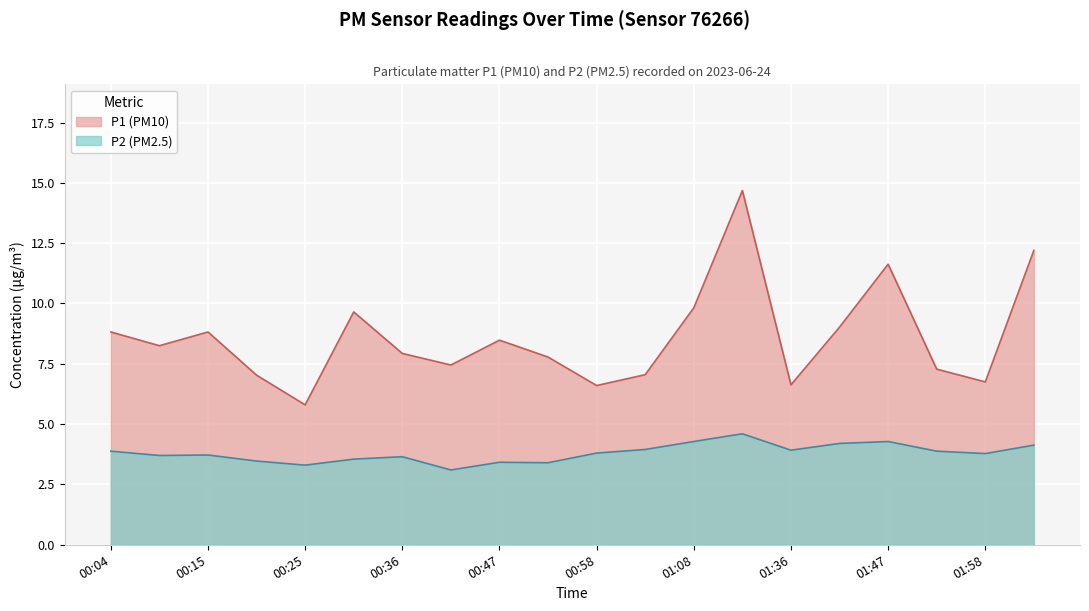

List the labels in order of P2 value, smallest first.

00:42, 00:25, 00:52, 00:47, 00:20, 00:31, 00:36, 00:09, 00:15, 01:58, 00:58, 00:04, 01:52, 01:36, 01:03, 02:03, 01:42, 01:08, 01:47, 01:14